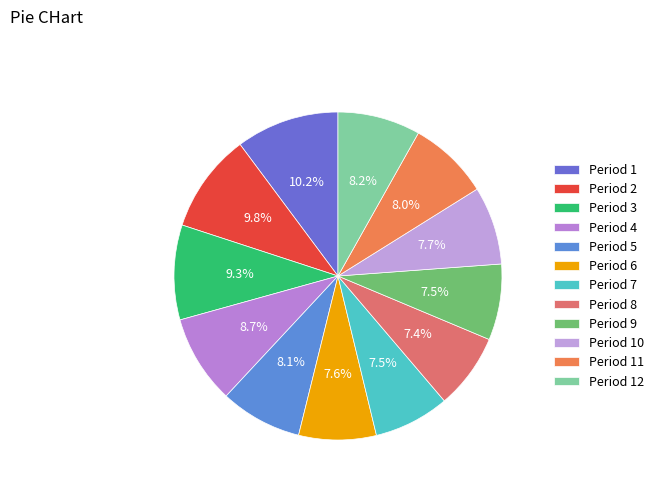

Approximately how many times larger is the value at Period 6 compared to Period 2?

0.8